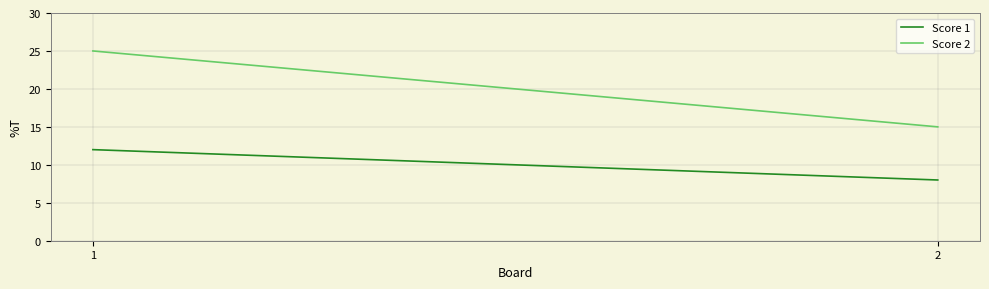

Rank the series by their maximum value, from lowest to highest.

Score 1, Score 2